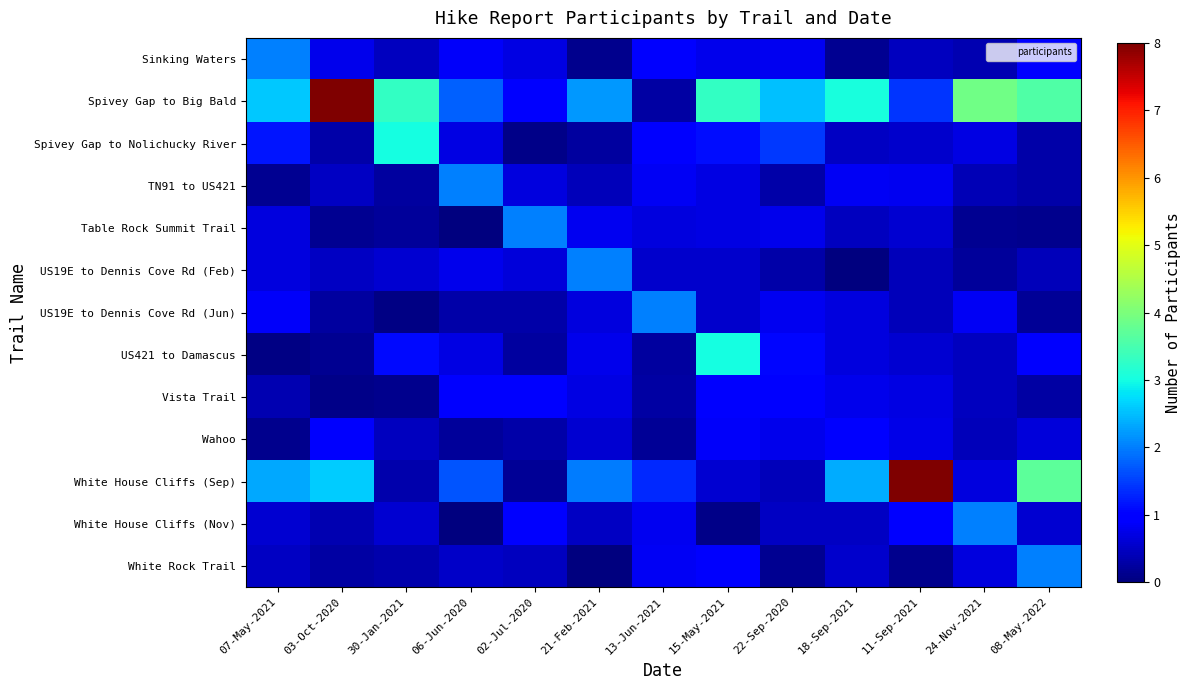

What is the total value across all series at 24-Nov-2021?

11.2